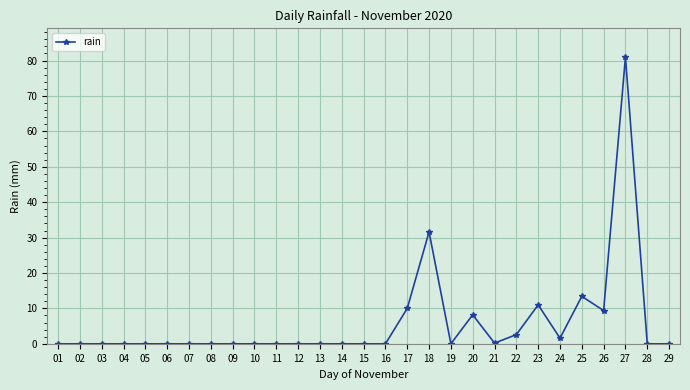

What is the change in value from 04 to 26?

+9.4